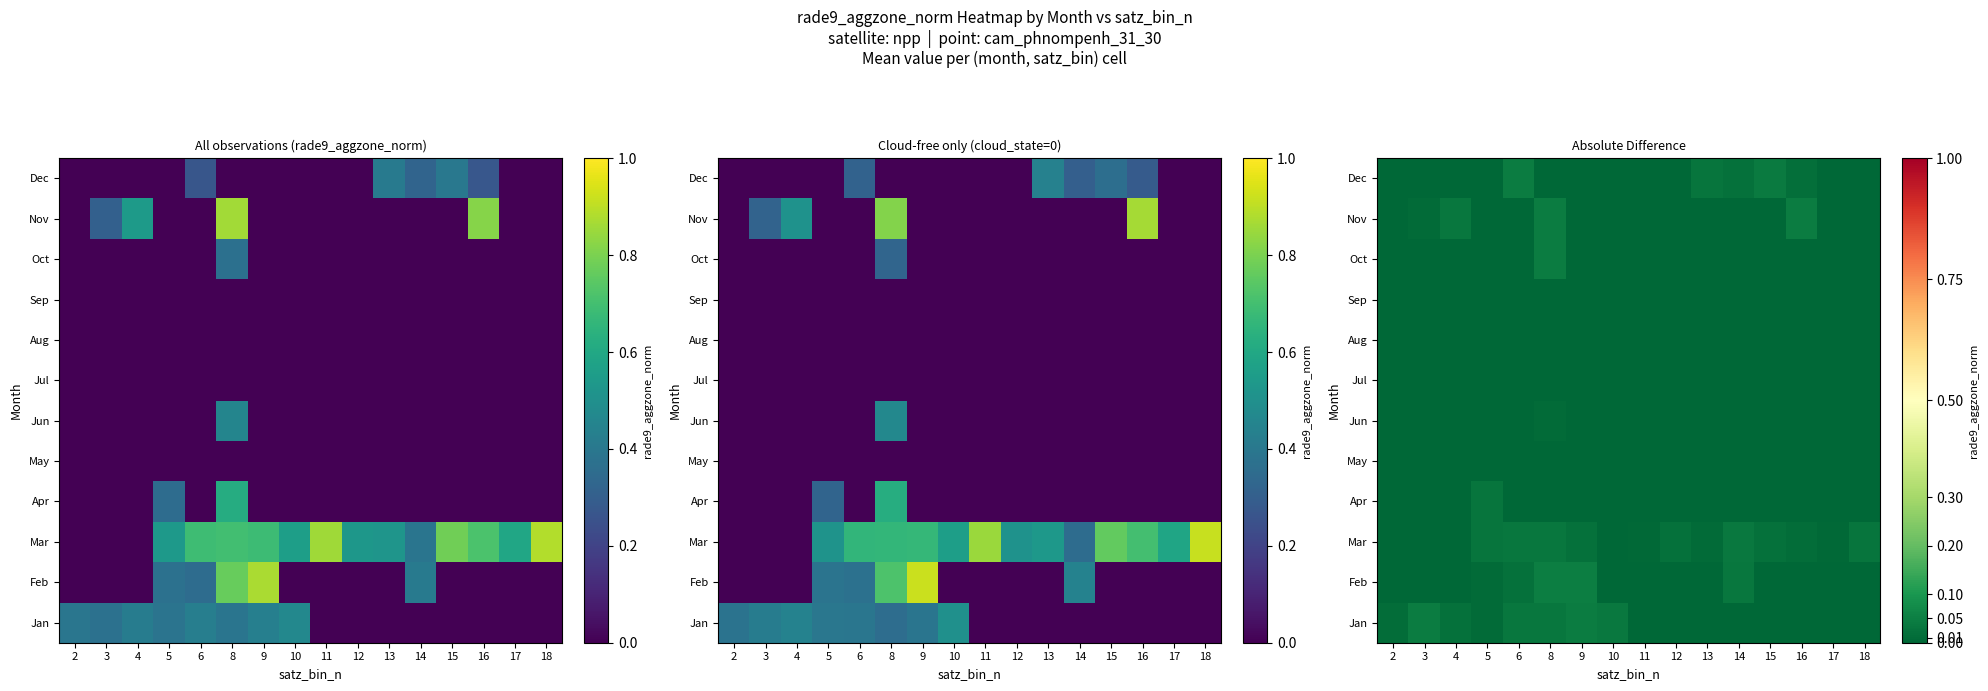

Is the value of Aug at 10 greater than the value of Sep at 10?

No